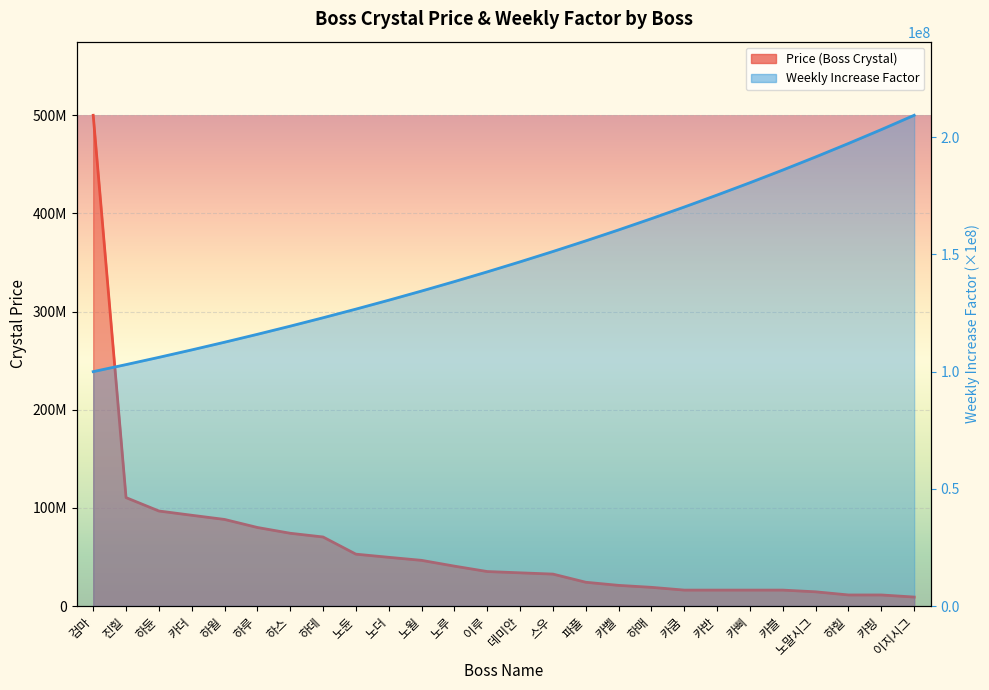

What is the spread (max minus min) of values at 노루?

97810887.1